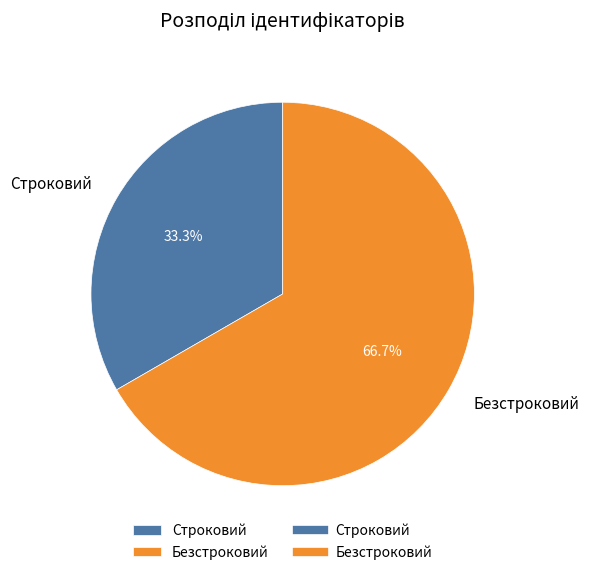

Is it true that Строковий is 33% of the pie?

True